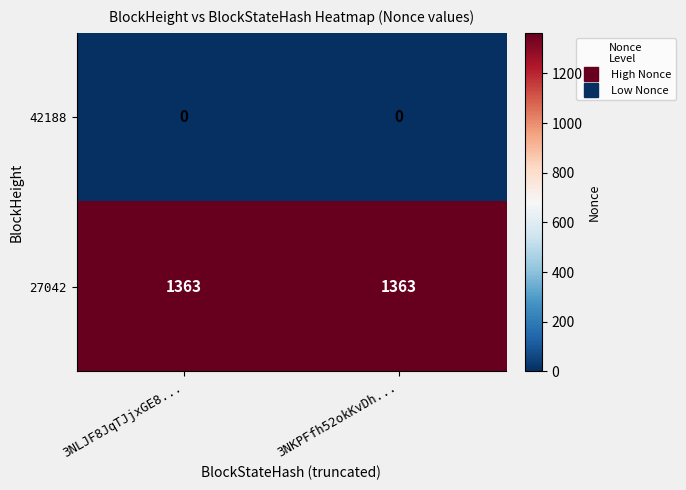

What is the difference between the highest and lowest values at 3NLJF8JqTJjxGE8...?

1363